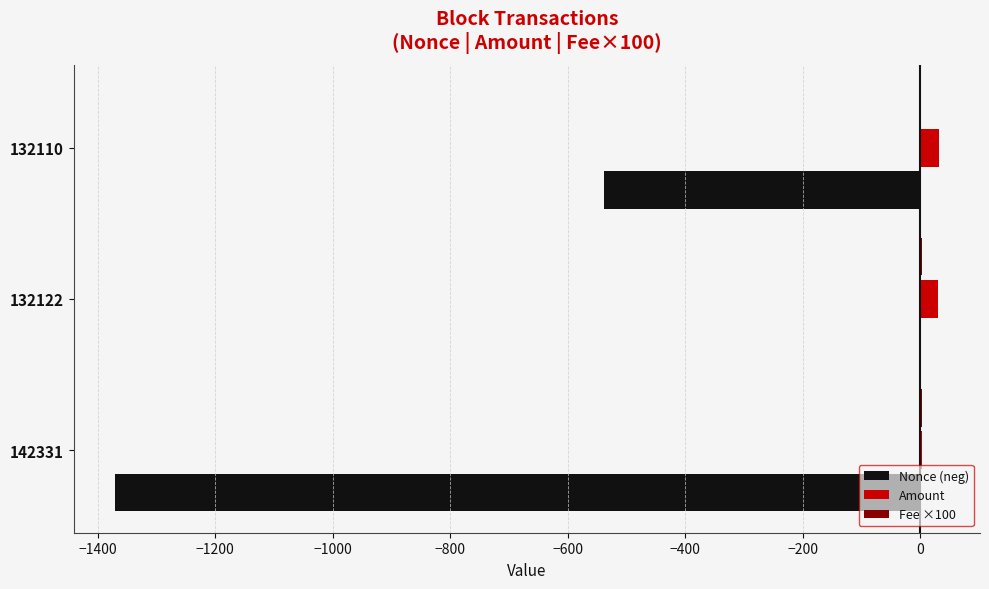

Between 142331 and 132110, which series saw the biggest shift?

Nonce (neg)